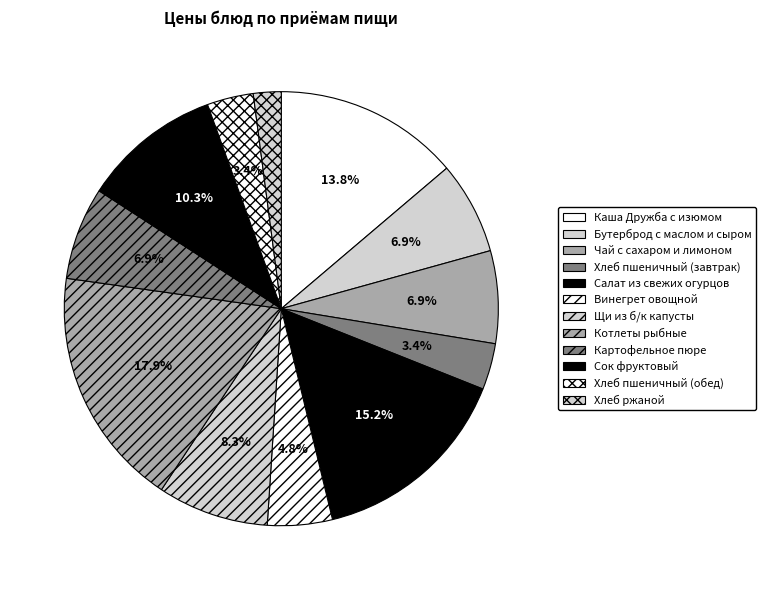

Between Хлеб пшеничный (обед) and Сок фруктовый, which is larger?

Сок фруктовый